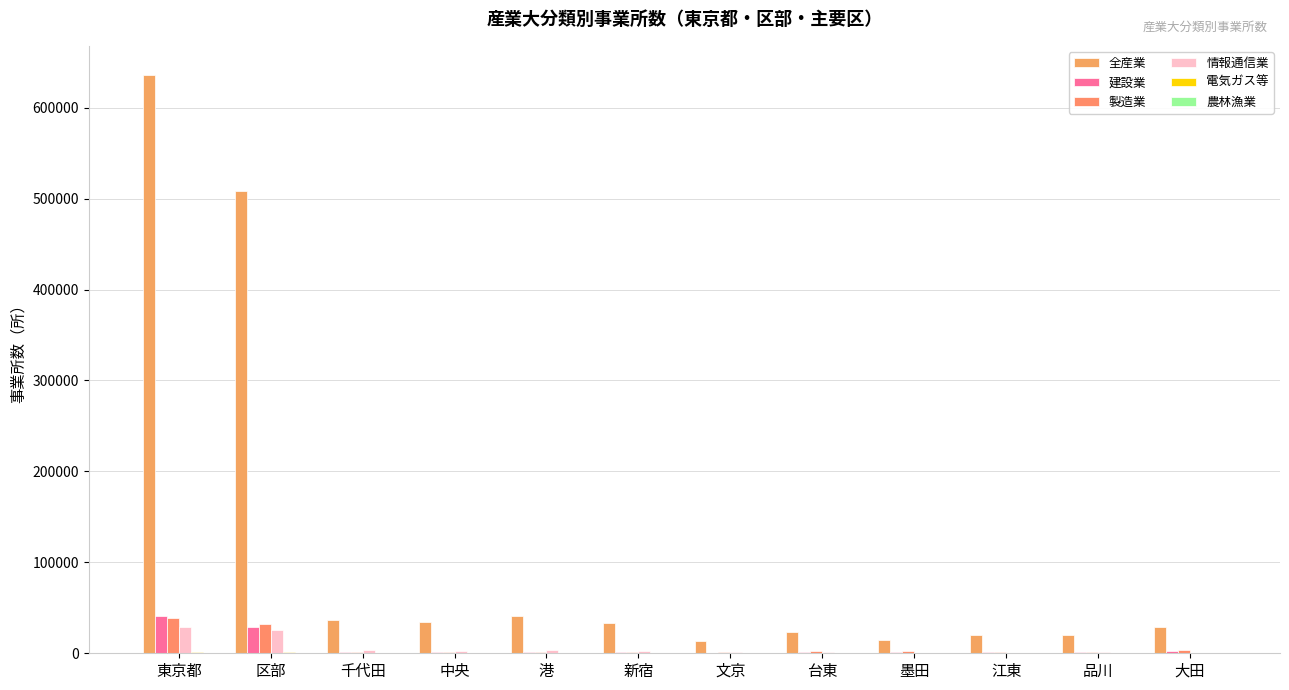

Which category has the highest value in the 建設業 series?

東京都